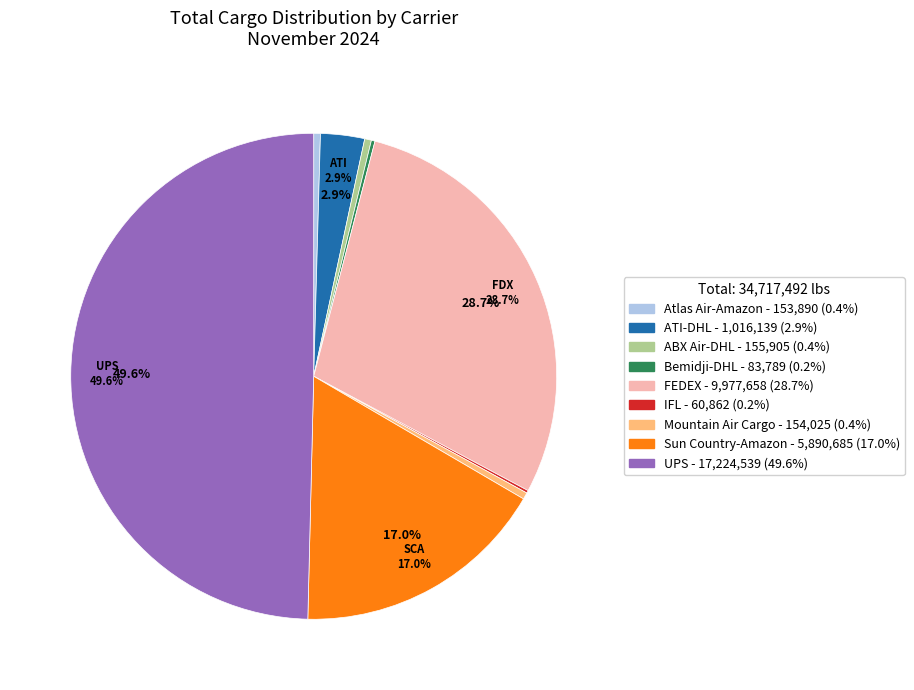

To the nearest percent, what percentage of the pie is ATI-DHL?

3%